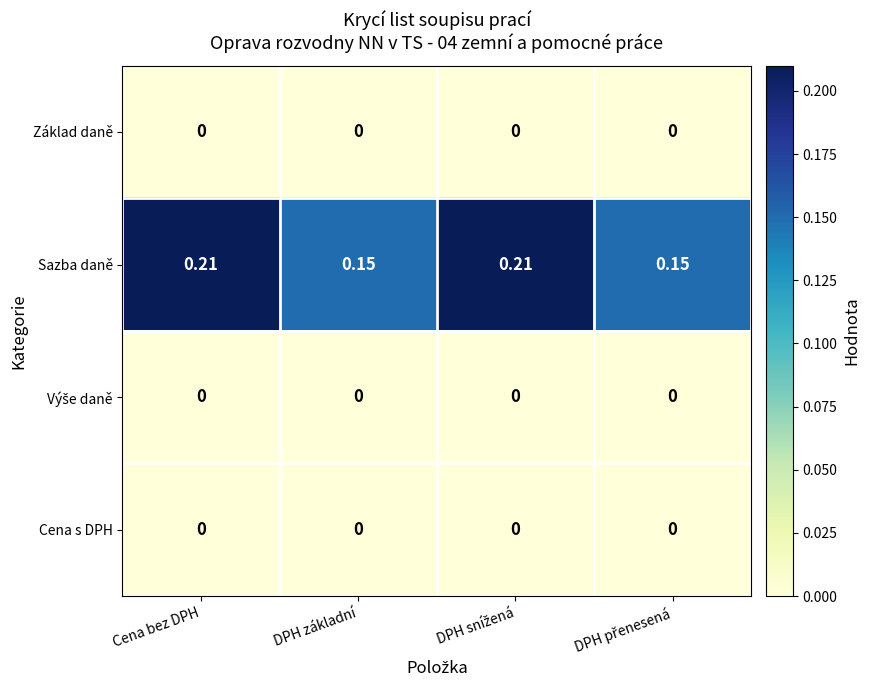

Which series has the largest total across all categories?

Sazba daně